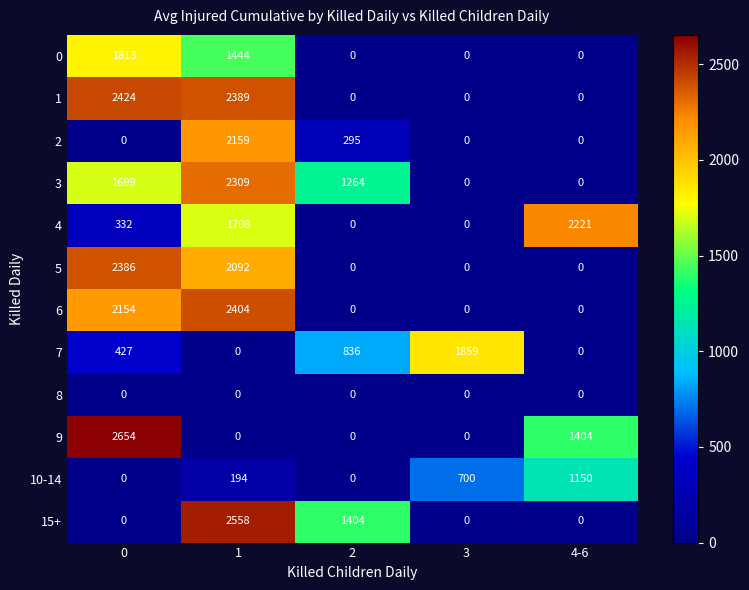

What is the approximate value of 1 at 1, to the nearest 100?

2400